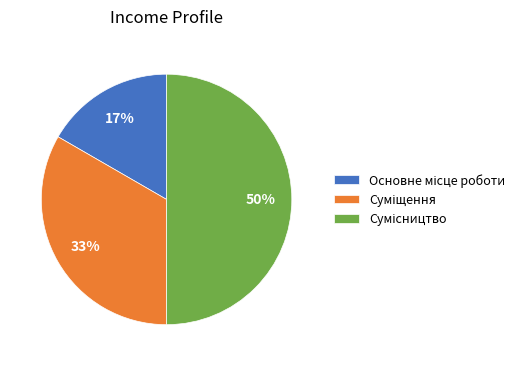

To the nearest percent, what is the difference between the largest and smallest slice percentages?

33%